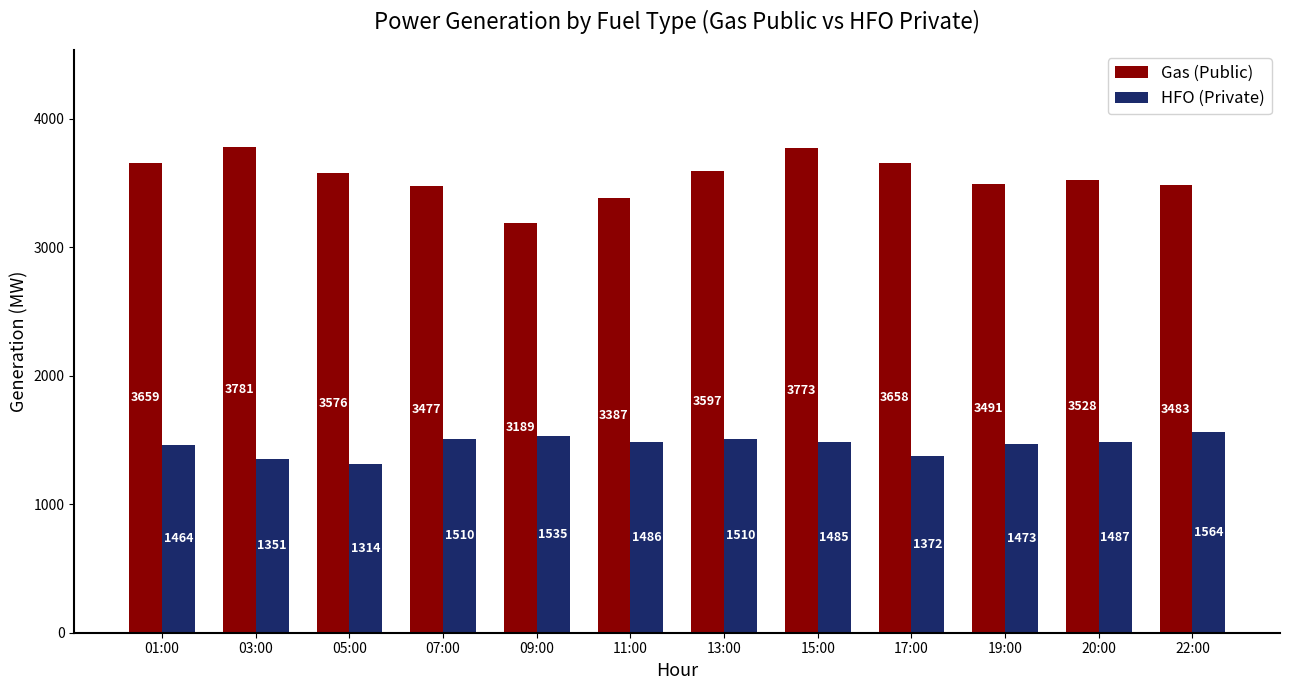

Between 11:00 and 15:00, which series saw the biggest shift?

Gas (Public)